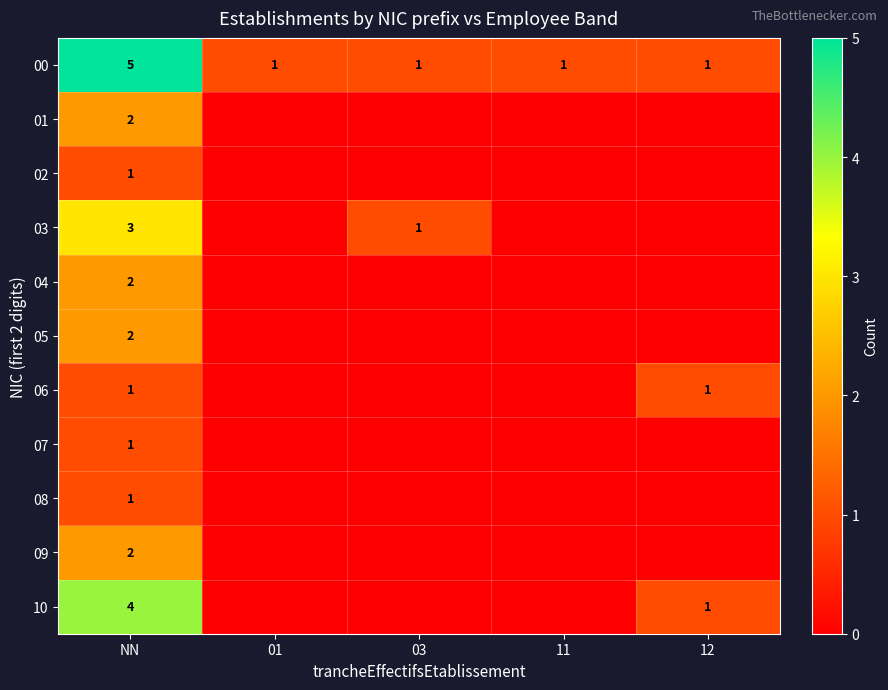

The value of 07 at NN is 1. True or false?

True